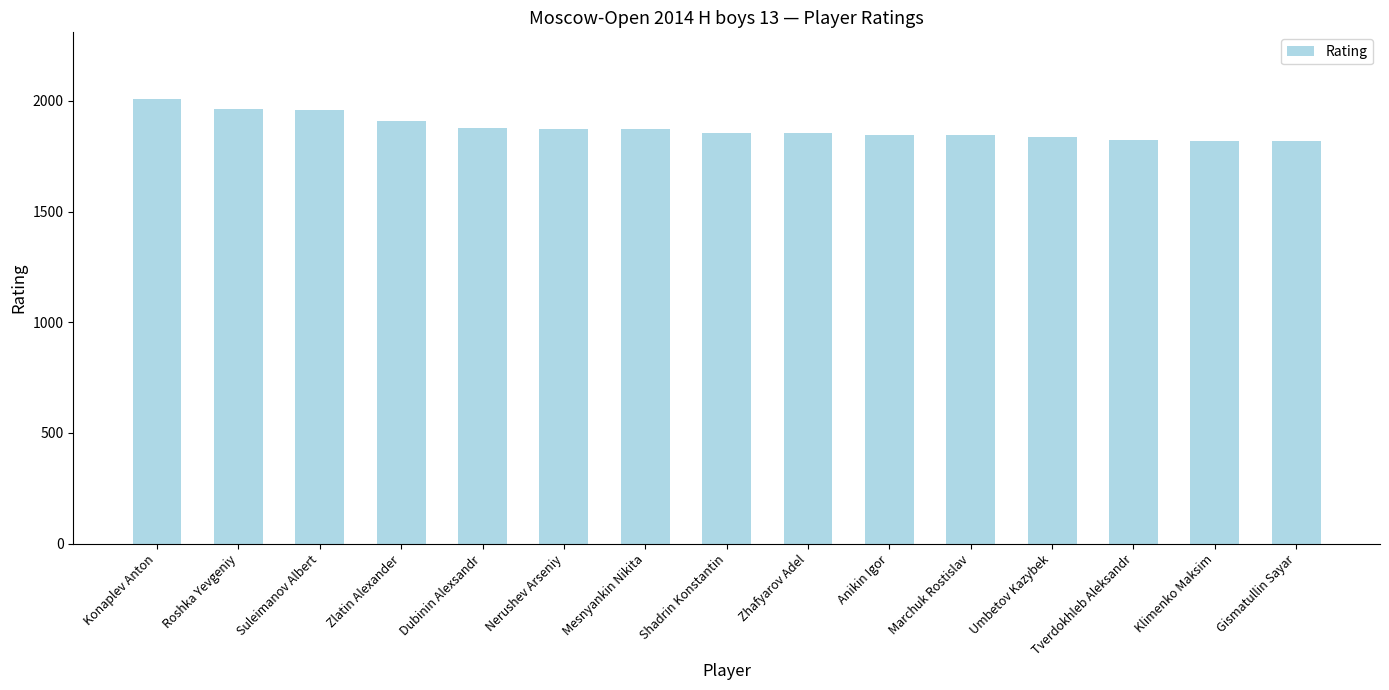

The chart shows a value of 1825 at Tverdokhleb Aleksandr. True or false?

True